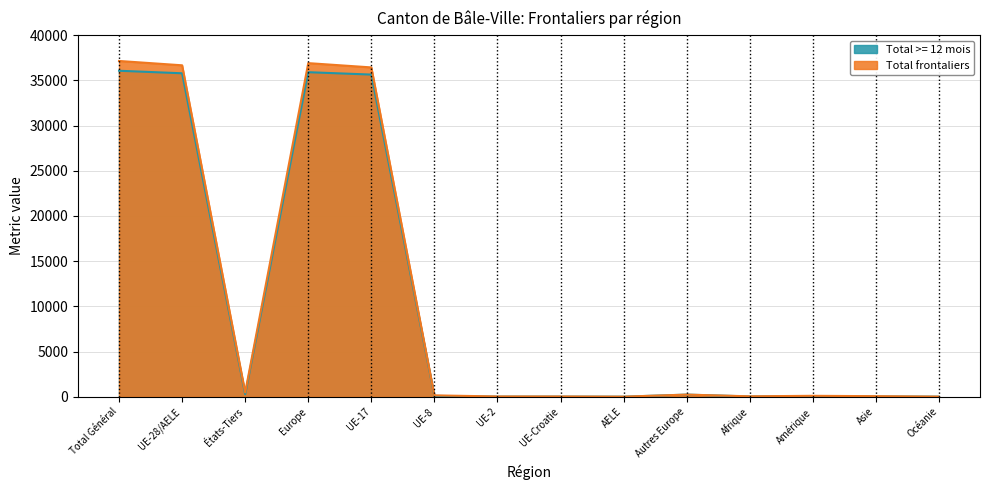

At which label does Total >= 12 mois reach its minimum?

AELE